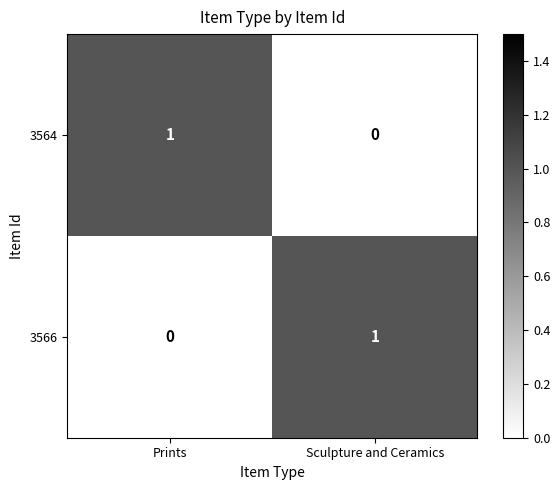

Which category has the highest value in the 3566 series?

Sculpture and Ceramics